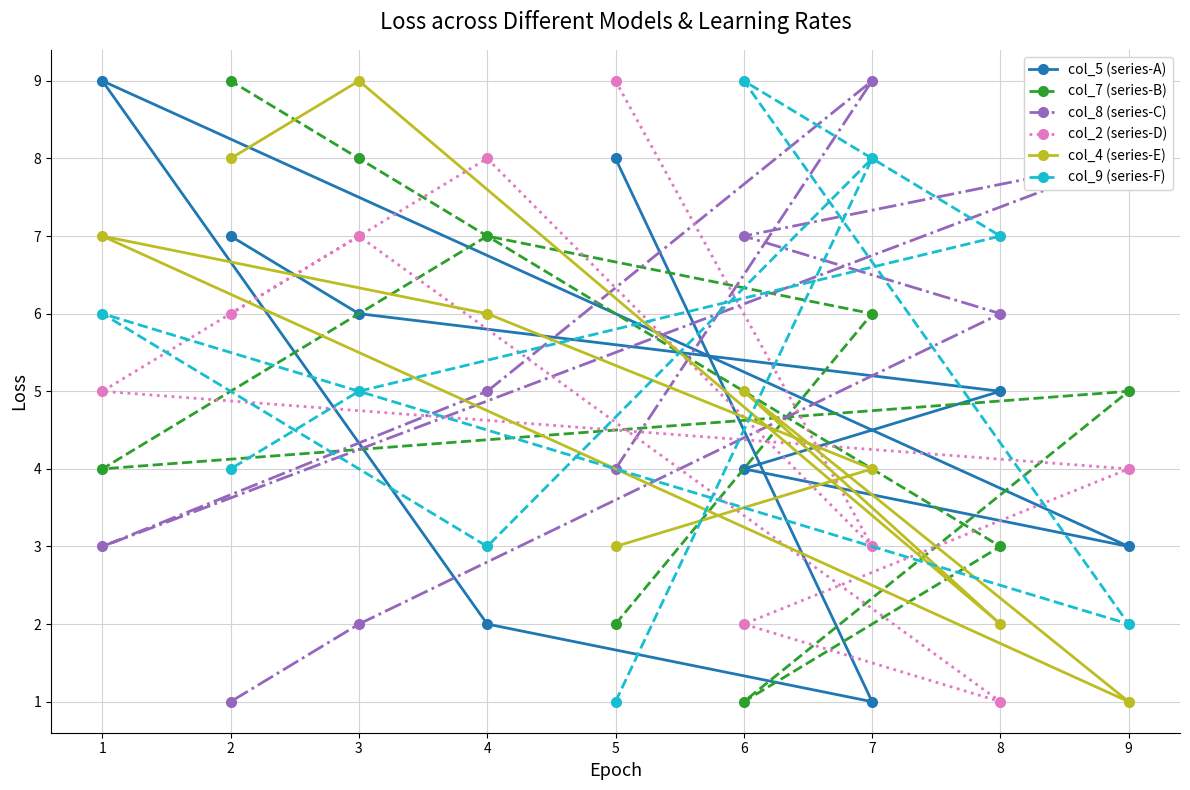

Reading right to left, extract all data points from this chart.

col_5 (series-A): 9=3	8=5	7=1	6=4	5=8	4=2	3=6	2=7	1=9
col_7 (series-B): 9=5	8=3	7=6	6=1	5=2	4=7	3=8	2=9	1=4
col_8 (series-C): 9=8	8=6	7=9	6=7	5=4	4=5	3=2	2=1	1=3
col_2 (series-D): 9=4	8=1	7=3	6=2	5=9	4=8	3=7	2=6	1=5
col_4 (series-E): 9=1	8=2	7=4	6=5	5=3	4=6	3=9	2=8	1=7
col_9 (series-F): 9=2	8=7	7=8	6=9	5=1	4=3	3=5	2=4	1=6